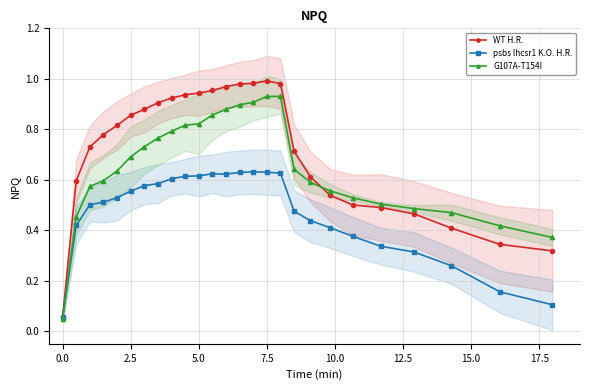

What are all the series names shown in the legend?

WT H.R., psbs lhcsr1 K.O. H.R., G107A-T154I